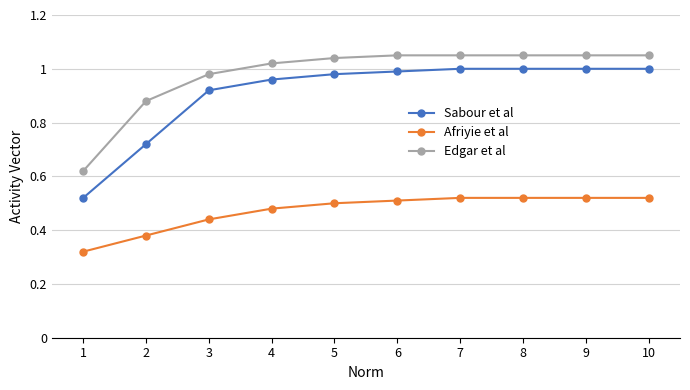

Which series has the widest spread of values?

Sabour et al